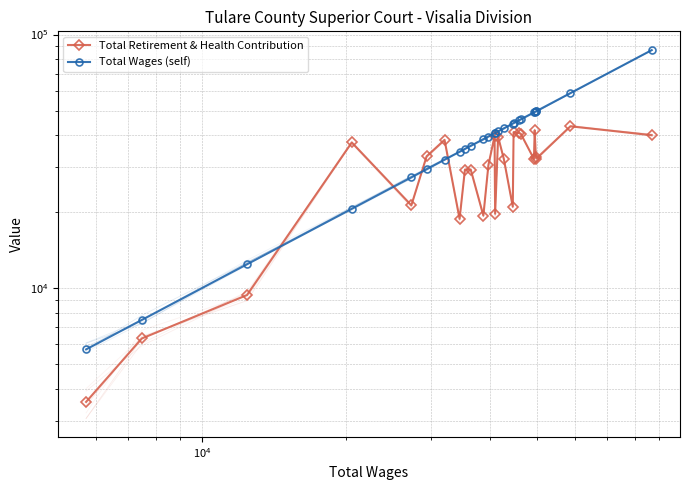

Count the number of data series in this chart.

2